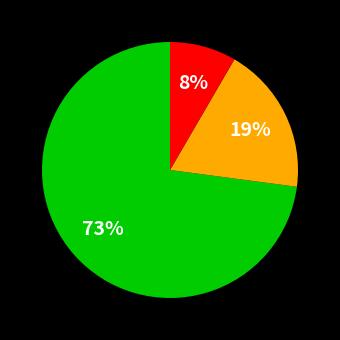

To the nearest percent, what is the difference between the largest and smallest slice percentages?

65%